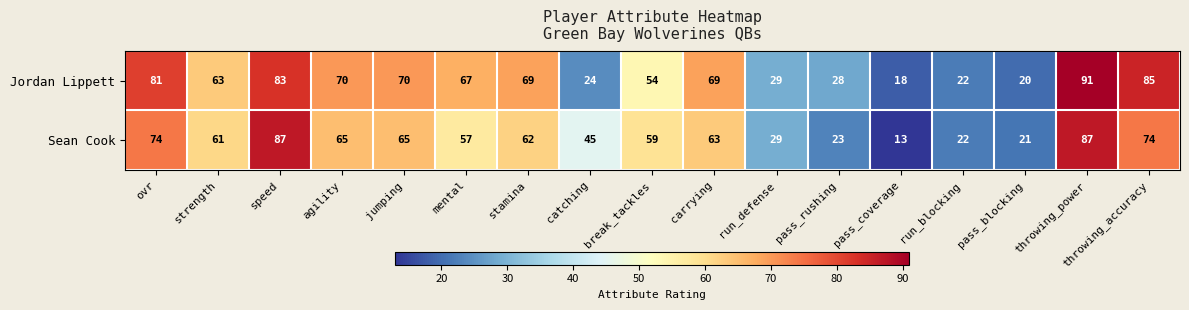

Which series has the largest range (max minus min)?

Sean Cook